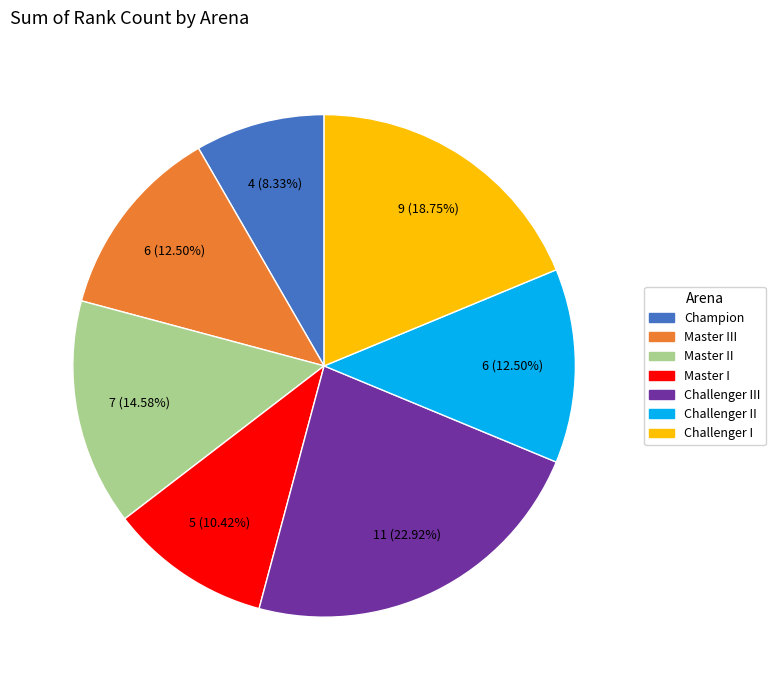

Is there a majority slice in this chart?

No